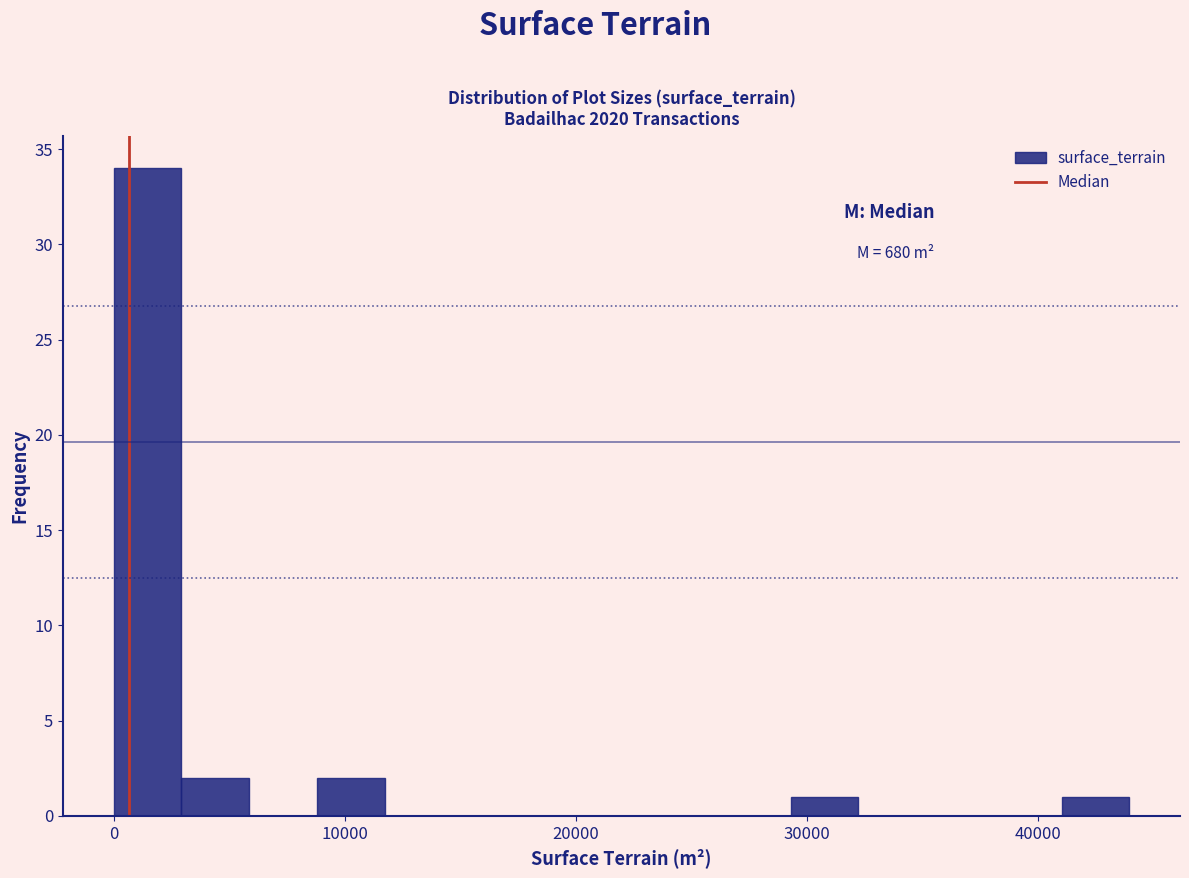

Read against the x-axis, roughly where is the centre of the tallest bar?

1000